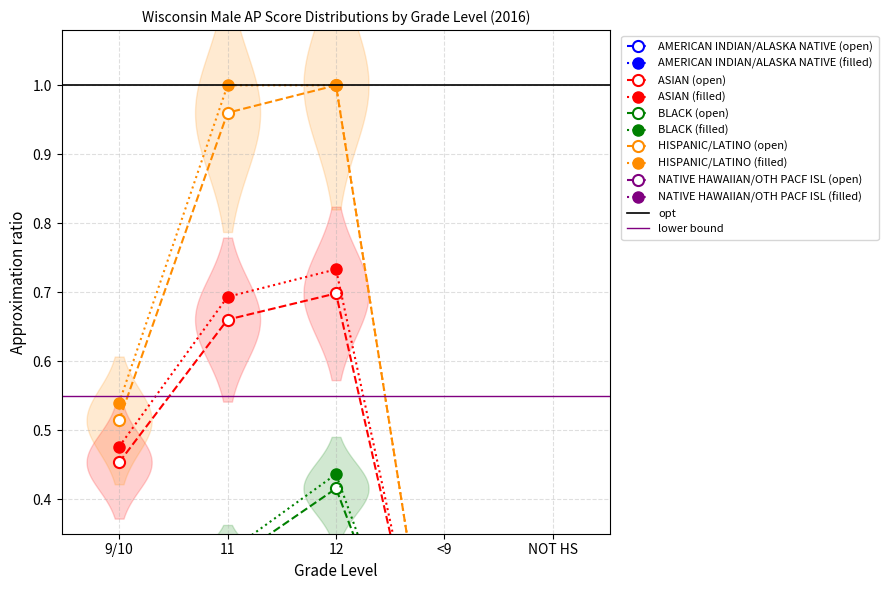

Is the value of AMERICAN INDIAN/ALASKA NATIVE at <9 greater than the value of NATIVE HAWAIIAN/OTH PACF ISL at 11?

No